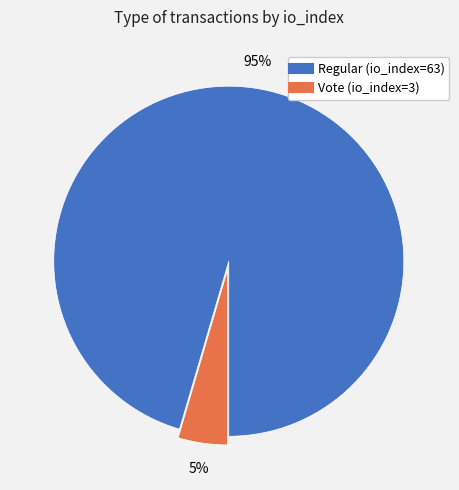

To the nearest percent, what is the average slice percentage?

50%